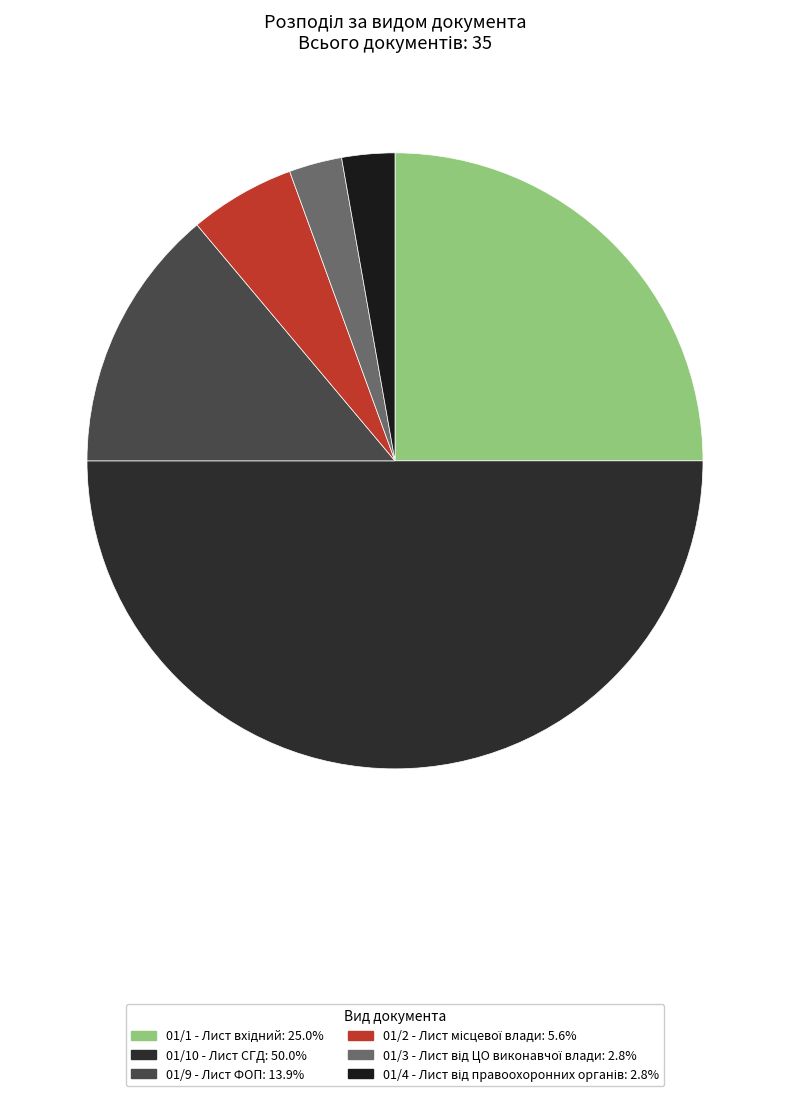

What portion of the pie excludes 01/3 - Лист від ЦО виконавчої влади?

97.2%